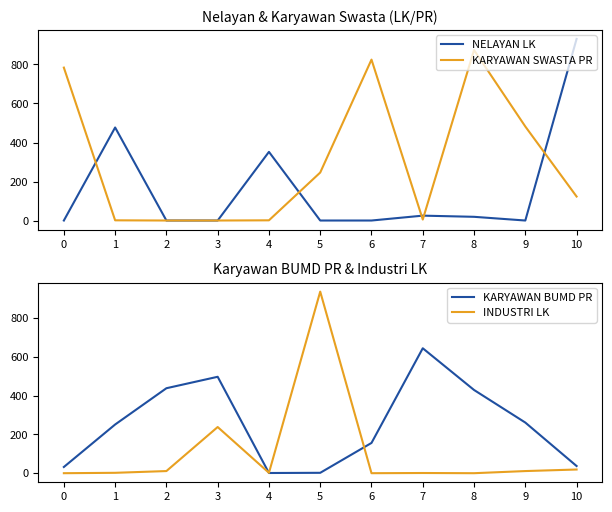

The value of KARYAWAN BUMD PR at 1 is 251. True or false?

True